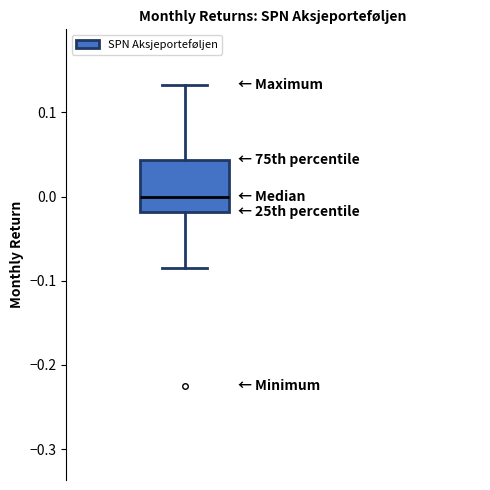

Read this box plot against the y-axis: the position of the median line, the range covered by the box, and the ends of both whiskers. The values are not printed on the chart, so give them approximately, as read against the axis.

median 0.00, box -0.02 to 0.04, whiskers -0.09 to 0.13